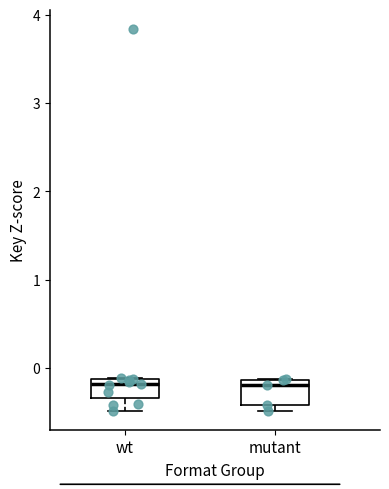

Reading left to right, transcribe this box plot: for each box, give where its median line is, the range the box spans, and where its two whiskers end, as read against the y-axis. The values are not printed on the chart, so give them approximately, as read against the axis.

wt: median -0.2, box -0.3 to -0.1, whiskers -0.5 to -0.1
mutant: median -0.2, box -0.4 to -0.1, whiskers -0.5 to -0.1